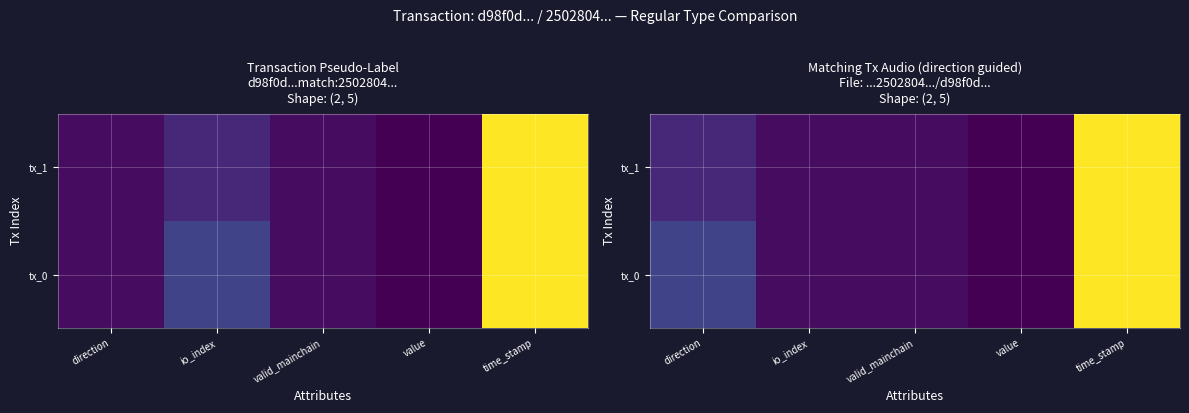

Rank the series by their maximum value, from lowest to highest.

tx_1, tx_0